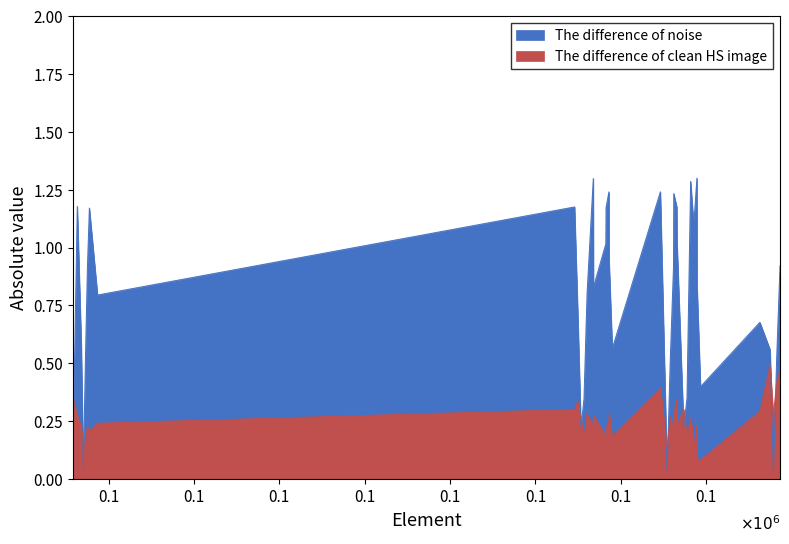

What is the label of the 38th point from the right?

0.1